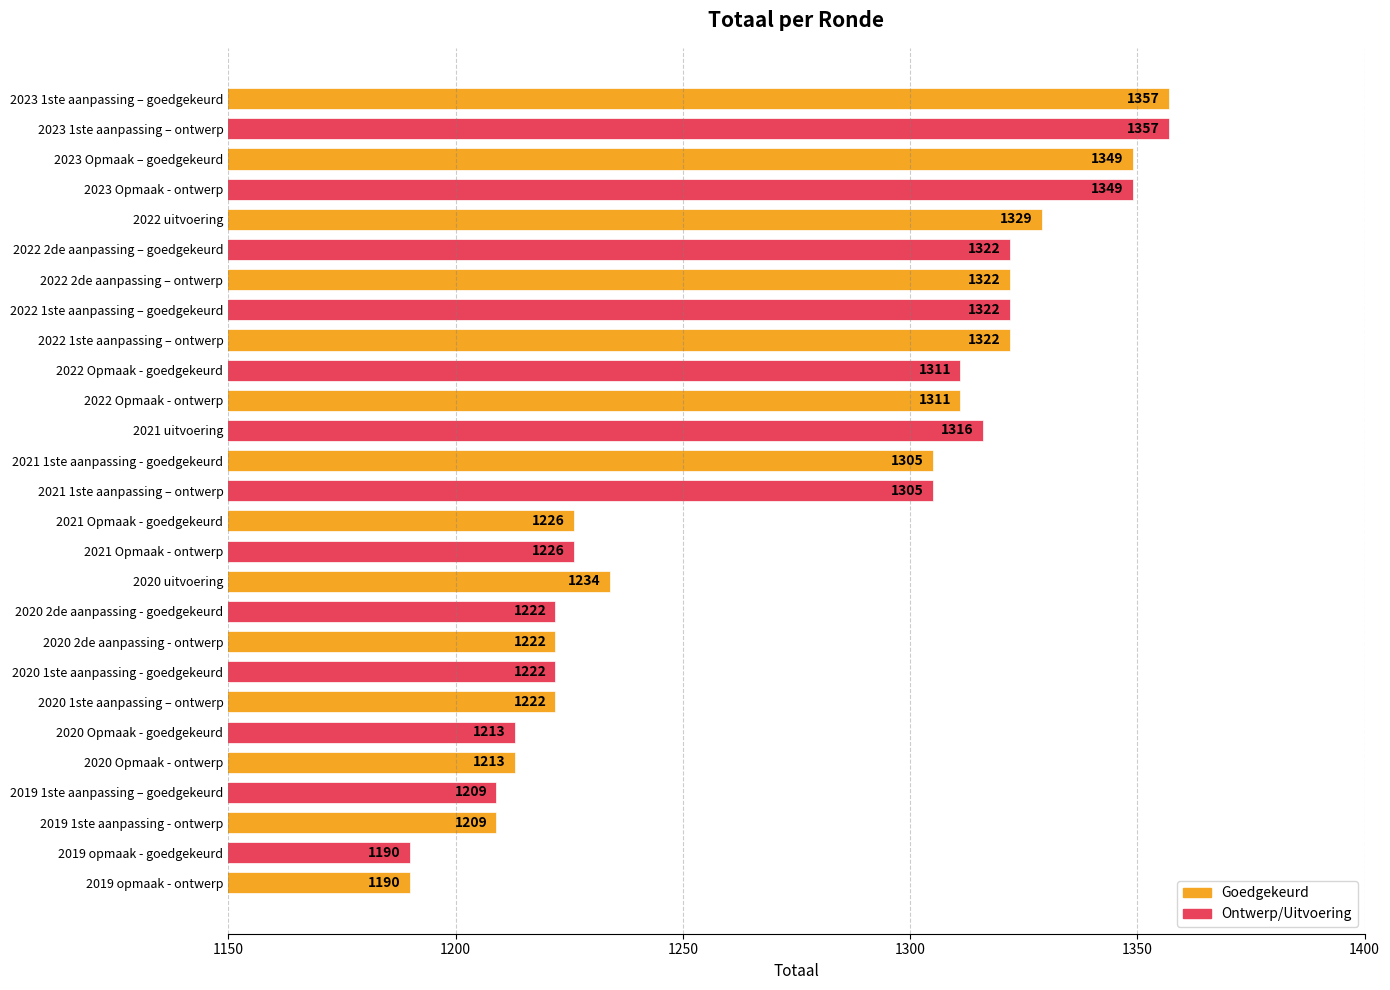

Reading bottom to top, what are all the values shown in this chart?

2019 opmaak - ontwerp=1190	2019 opmaak - goedgekeurd=1190	2019 1ste aanpassing - ontwerp=1209	2019 1ste aanpassing – goedgekeurd=1209	2020 Opmaak - ontwerp=1213	2020 Opmaak - goedgekeurd=1213	2020 1ste aanpassing – ontwerp=1222	2020 1ste aanpassing - goedgekeurd=1222	2020 2de aanpassing - ontwerp=1222	2020 2de aanpassing - goedgekeurd=1222	2020 uitvoering=1234	2021 Opmaak - ontwerp=1226	2021 Opmaak - goedgekeurd=1226	2021 1ste aanpassing – ontwerp=1305	2021 1ste aanpassing - goedgekeurd=1305	2021 uitvoering=1316	2022 Opmaak - ontwerp=1311	2022 Opmaak - goedgekeurd=1311	2022 1ste aanpassing – ontwerp=1322	2022 1ste aanpassing – goedgekeurd=1322	2022 2de aanpassing – ontwerp=1322	2022 2de aanpassing – goedgekeurd=1322	2022 uitvoering=1329	2023 Opmaak - ontwerp=1349	2023 Opmaak – goedgekeurd=1349	2023 1ste aanpassing – ontwerp=1357	2023 1ste aanpassing – goedgekeurd=1357